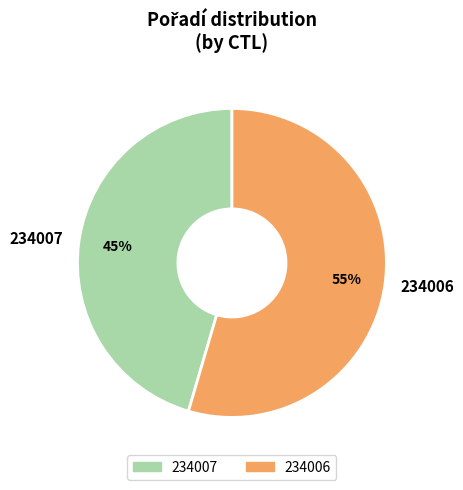

To the nearest percent, what is the average slice percentage?

50%